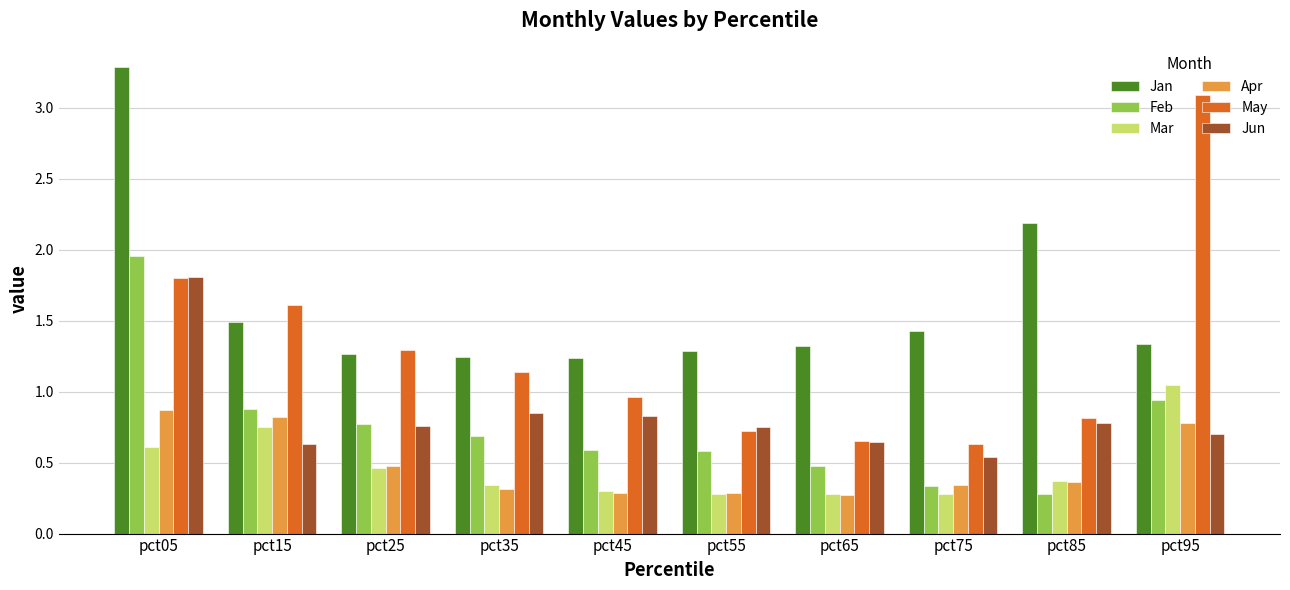

The Apr series shows 0.8 at pct25. True or false?

False